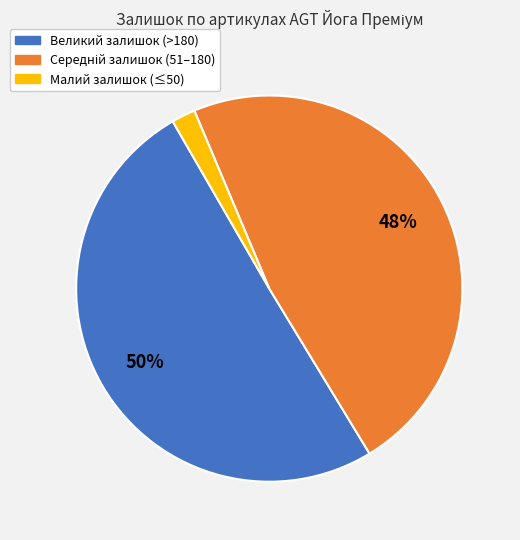

To the nearest percent, what is the difference between the largest and smallest slice percentages?

48%